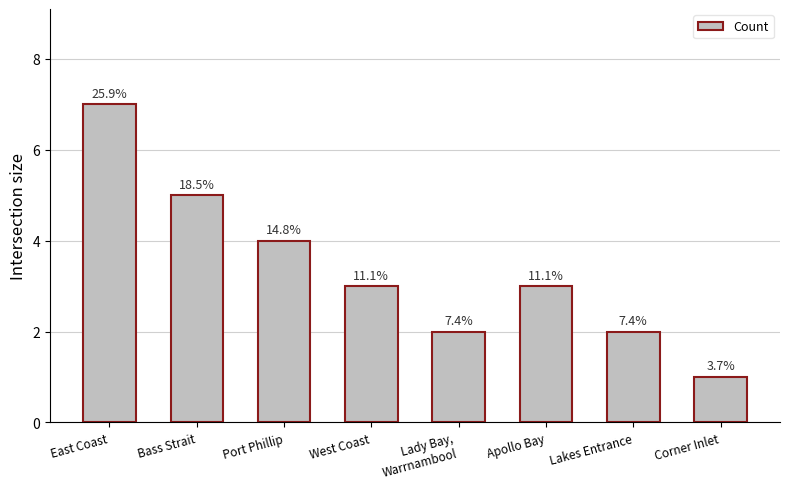

List the labels in order of value, smallest first.

Corner Inlet, Lady Bay,
Warrnambool, Lakes Entrance, West Coast, Apollo Bay, Port Phillip, Bass Strait, East Coast